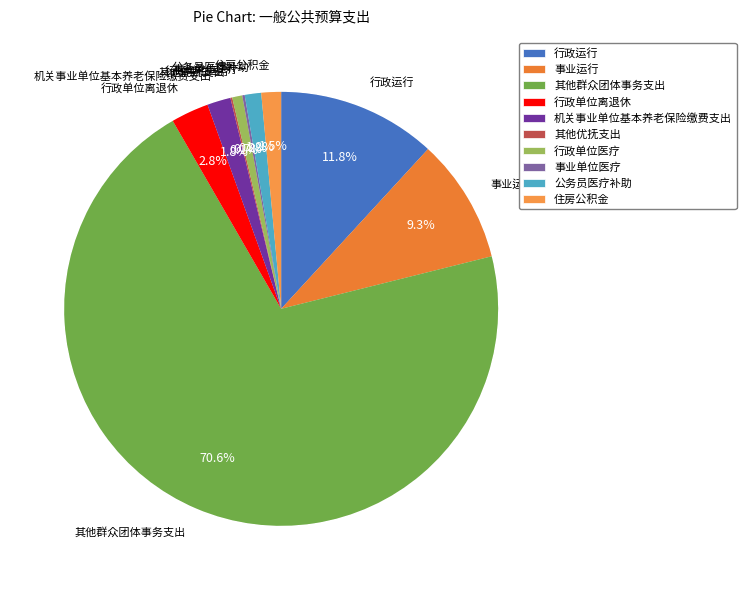

How many slices are in this pie chart?

10